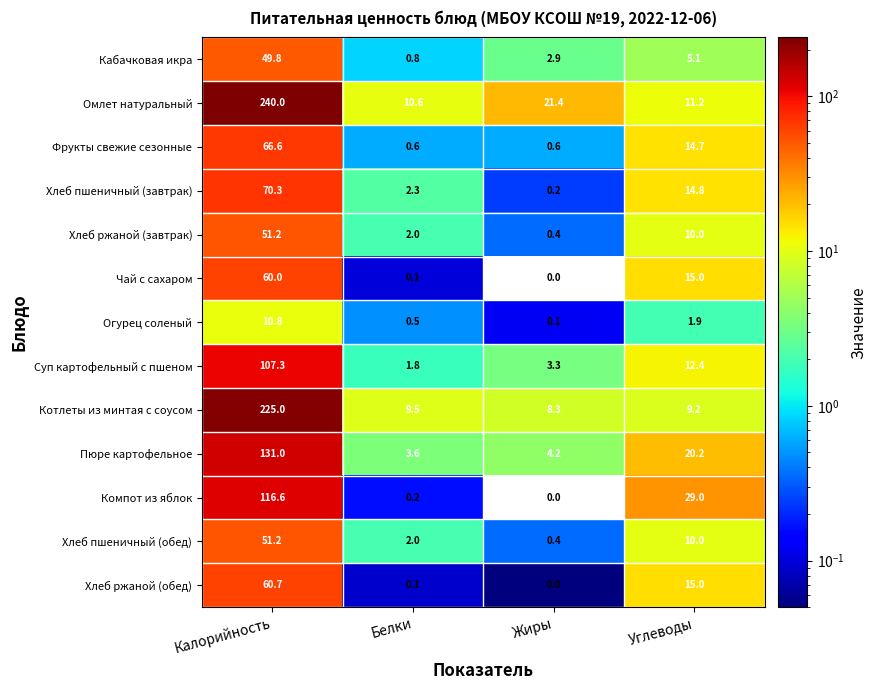

List the labels in order of Омлет натуральный value, largest first.

Калорийность, Жиры, Углеводы, Белки